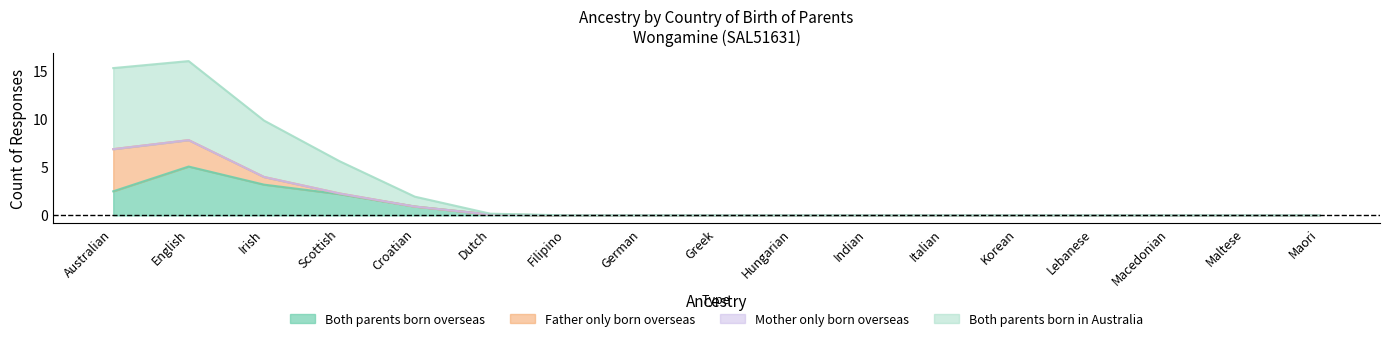

Where is Both parents born in Australia nearest to the value 5?

Irish